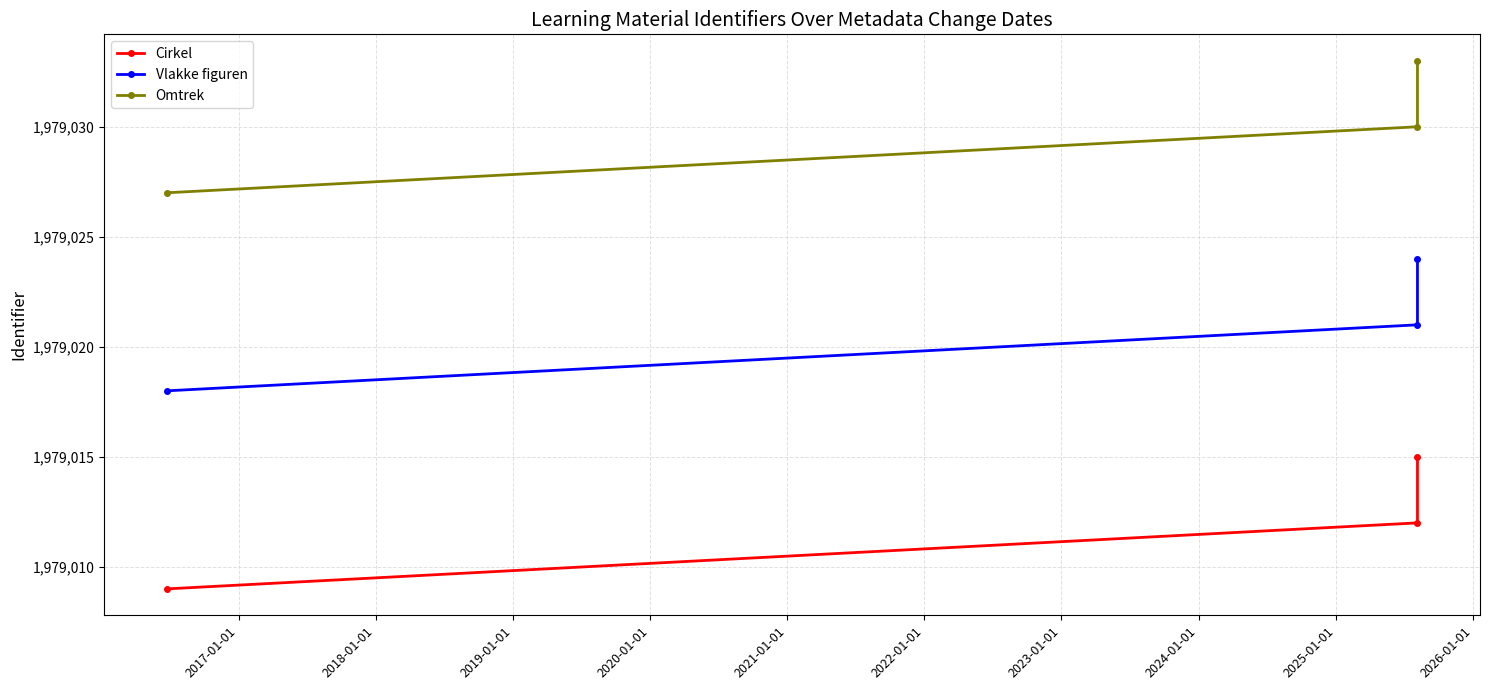

How many data points in Omtrek are above 1979030?

1